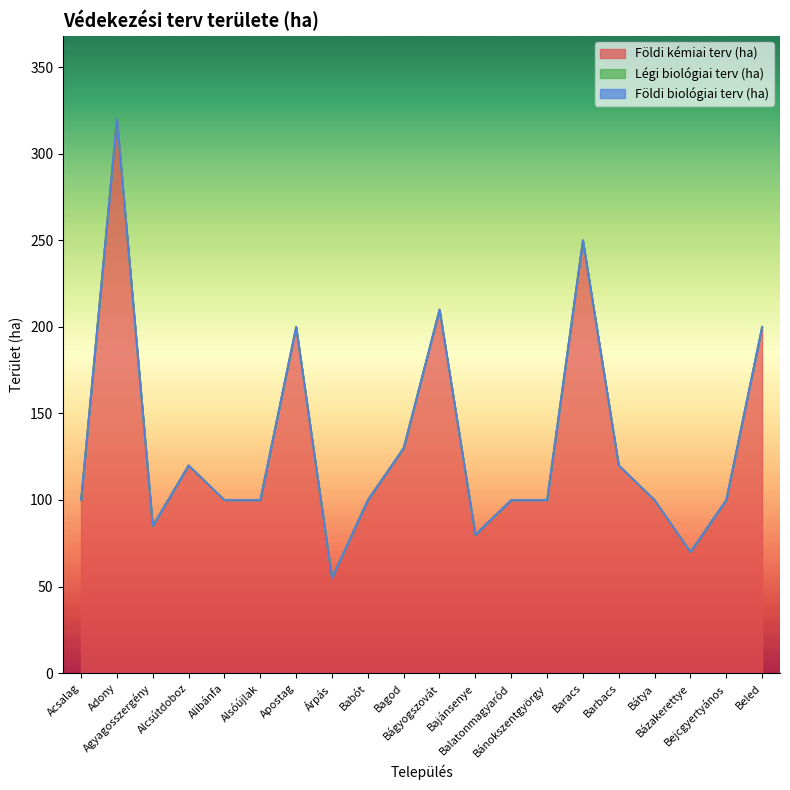

What is the difference between the Földi kémiai terv (ha) values at Acsalag and Árpás?

45